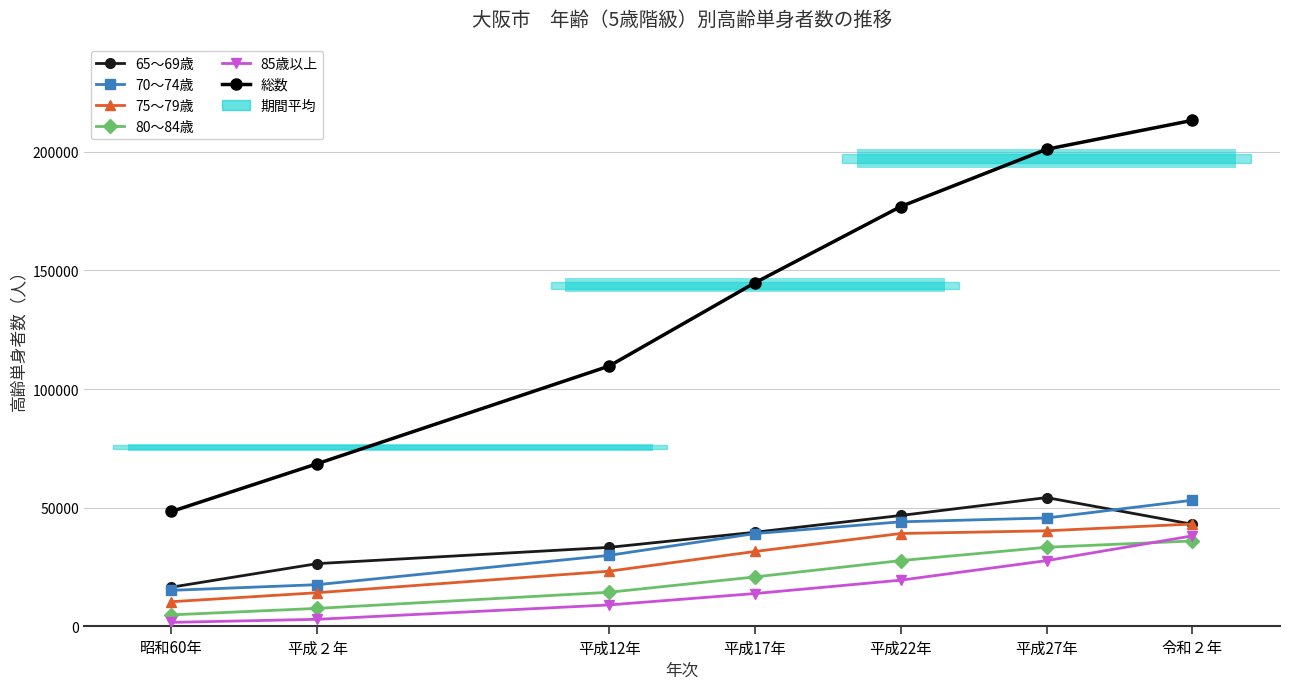

What is the difference between the 65～69歳 values at 平成22年 and 平成12年?

13445